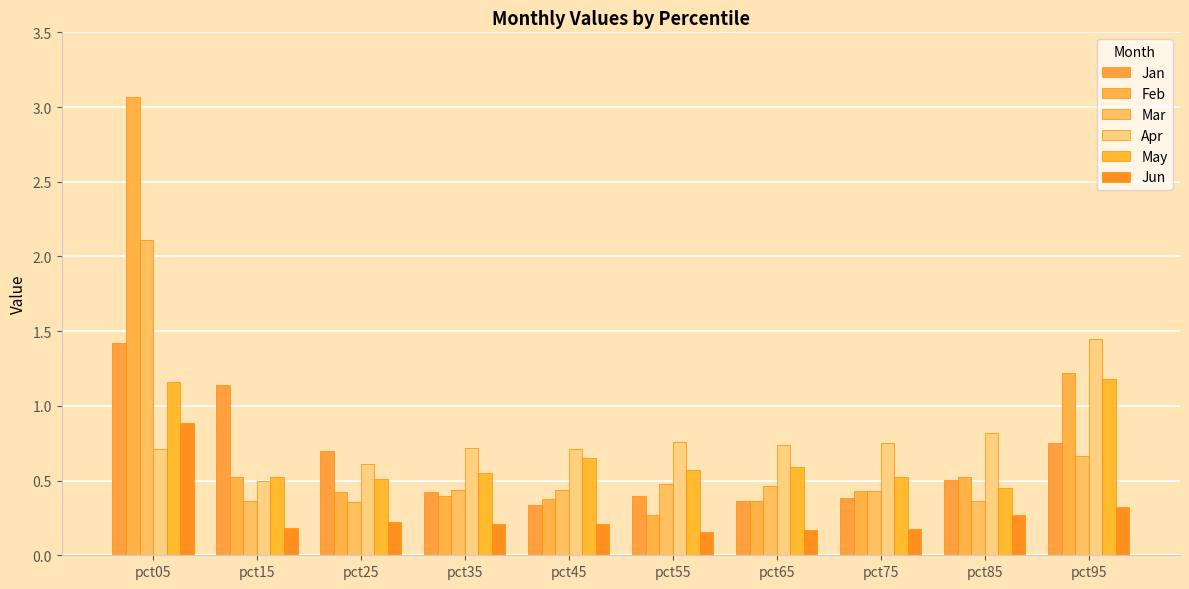

At which category is the sum across all series the highest?

pct05